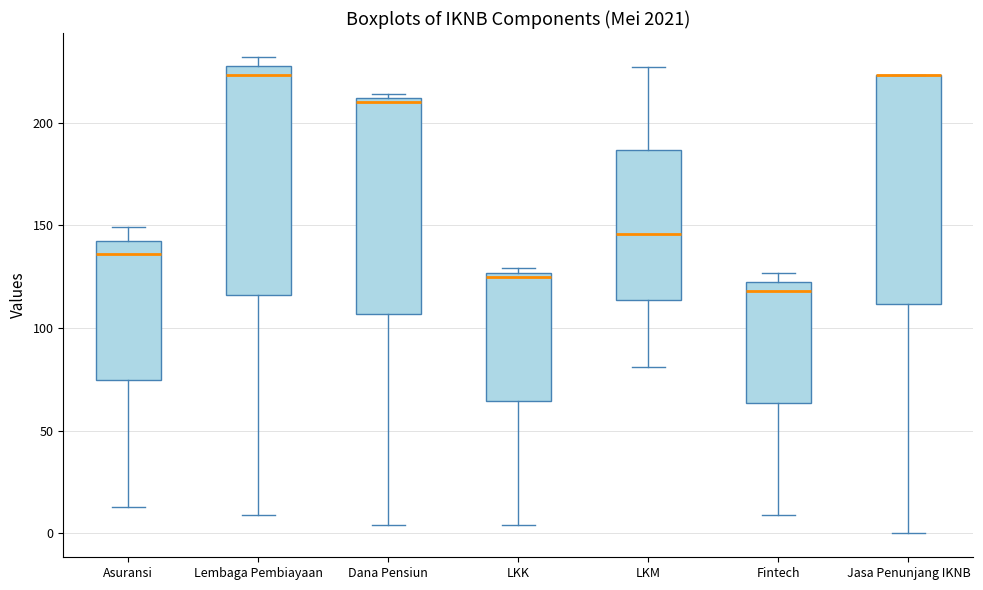

Reading left to right, transcribe this box plot: for each box, give where its median line is, the range the box spans, and where its two whiskers end, as read against the y-axis. The values are not printed on the chart, so give them approximately, as read against the axis.

Asuransi: median 135, box 75 to 145, whiskers 15 to 150
Lembaga Pembiayaan: median 225, box 115 to 230, whiskers 10 to 230 (just above the box's upper edge)
Dana Pensiun: median 210 (just below the box's upper edge), box 105 to 210, whiskers 5 to 215
LKK: median 125 (just below the box's upper edge), box 65 to 125, whiskers 5 to 130
LKM: median 145, box 115 to 185, whiskers 80 to 225
Fintech: median 120, box 65 to 125, whiskers 10 to 125 (just above the box's upper edge)
Jasa Penunjang IKNB: median 225 (drawn on the box's upper edge), box 110 to 225, whiskers 0 to 225